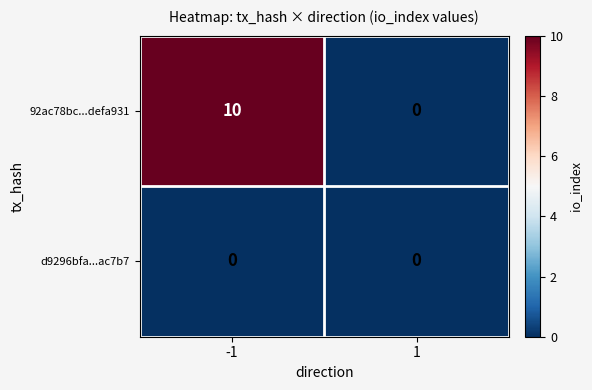

List the series in order of their overall mean, lowest first.

d9296bfa...ac7b7, 92ac78bc...defa931